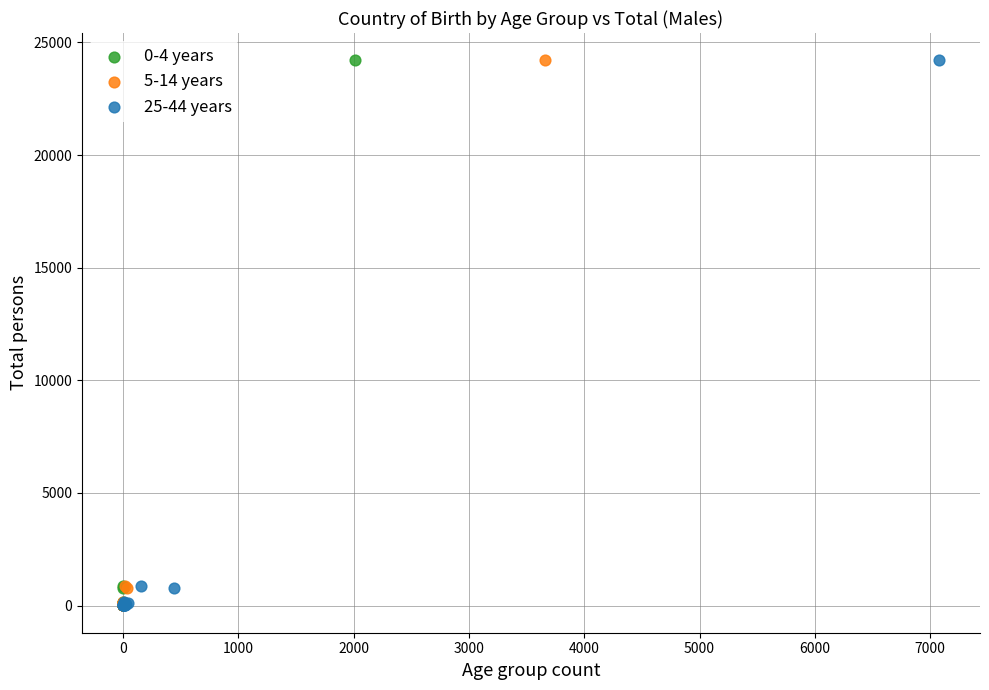

What are all the series names shown in the legend?

0-4 years, 5-14 years, 25-44 years